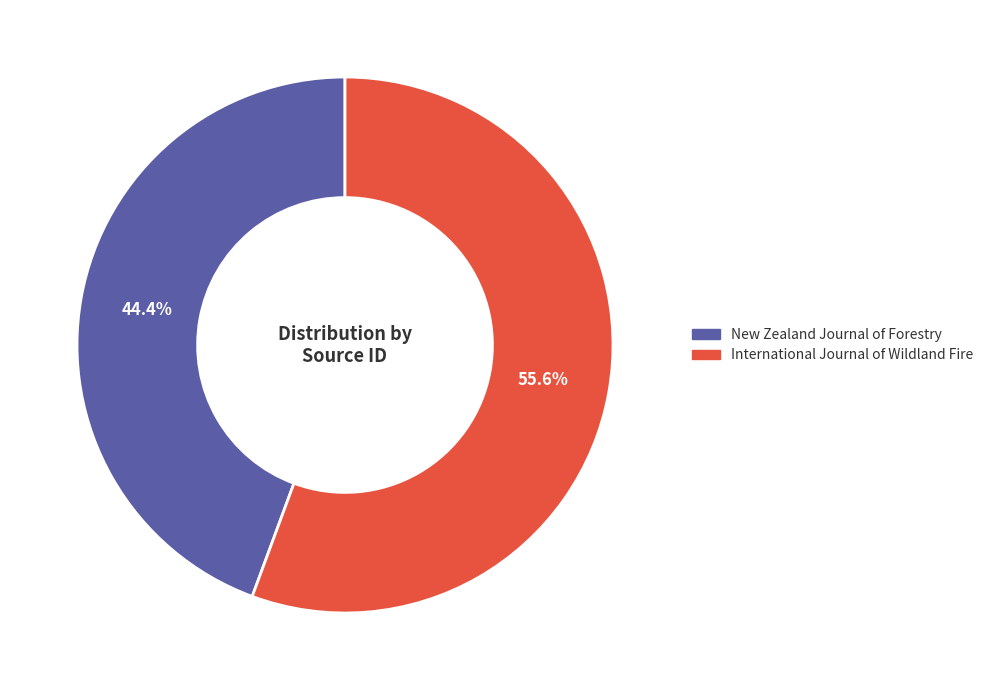

Count the number of slices in the pie.

2